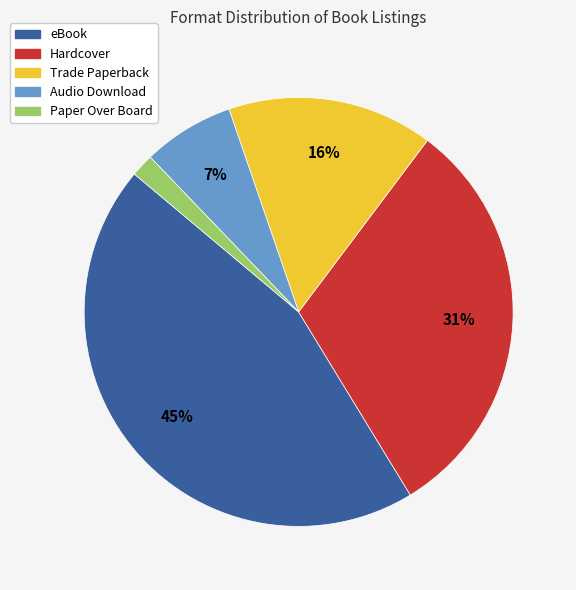

Is it true that Audio Download is 14% of the pie?

False